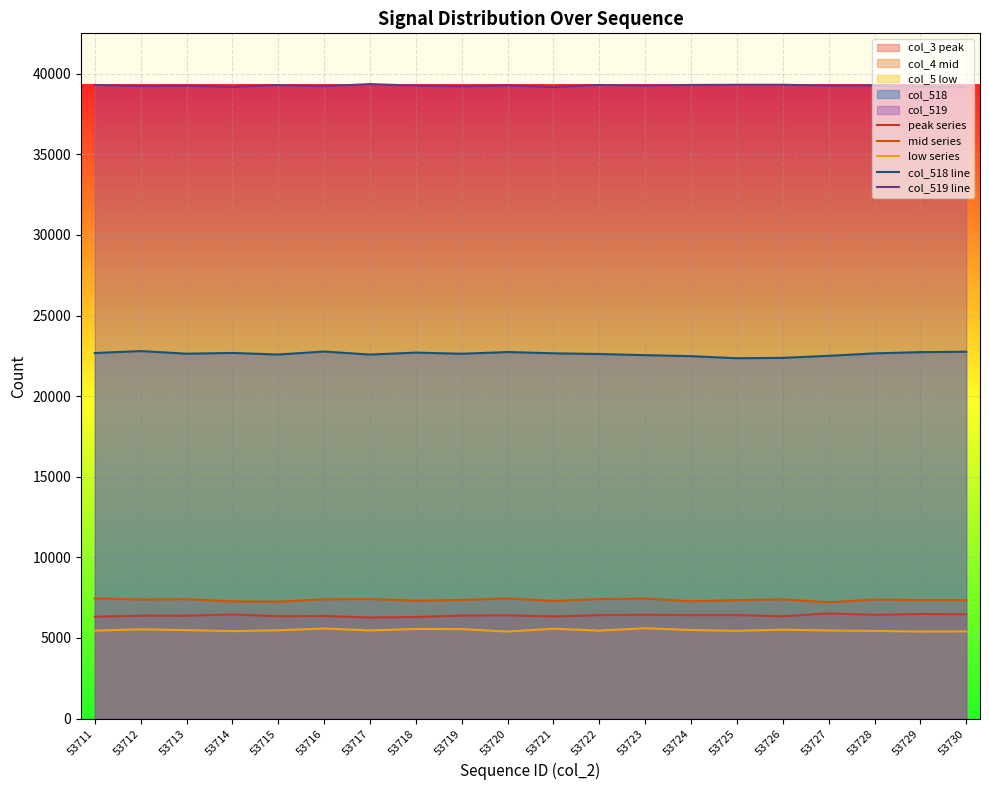

What is the lowest value of the mid series series?

7215